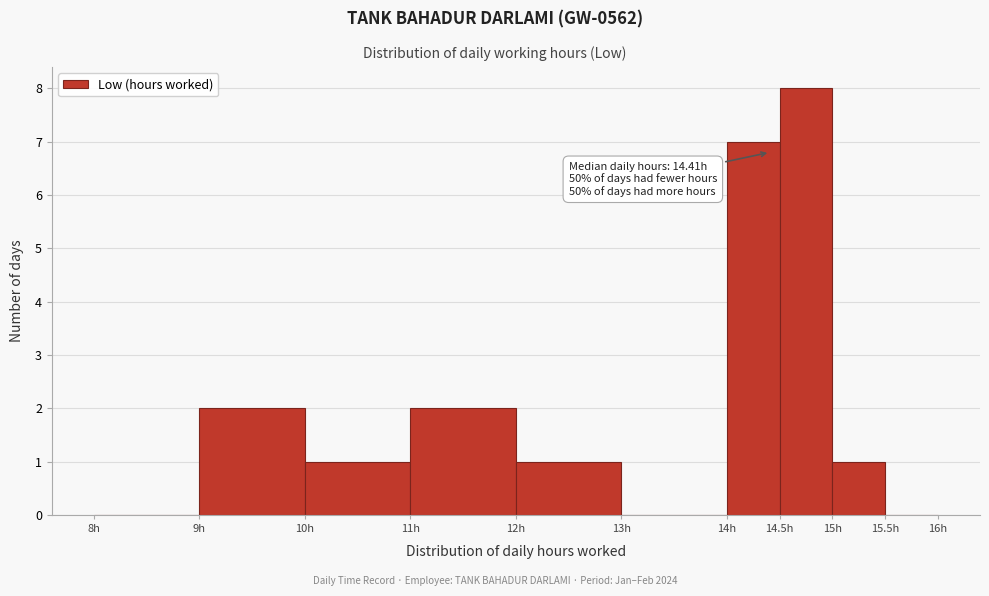

Which range on the x-axis has the tallest bar?

14.5 to 15.0